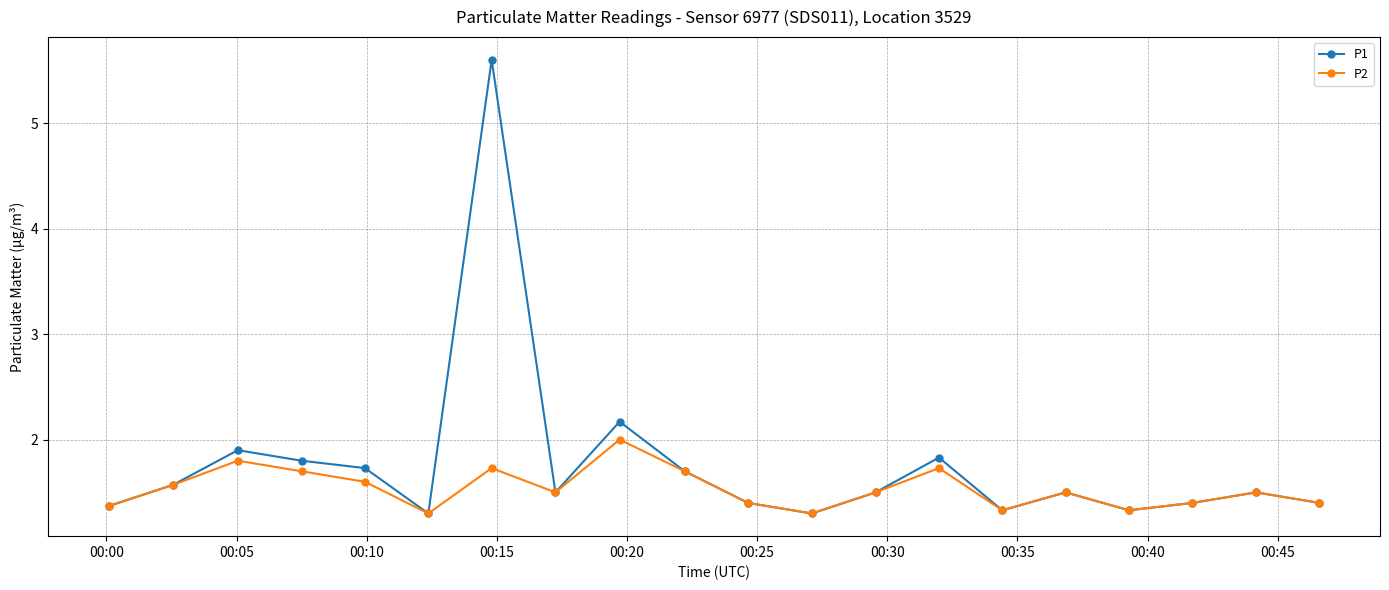

Which series has the widest spread of values?

P1